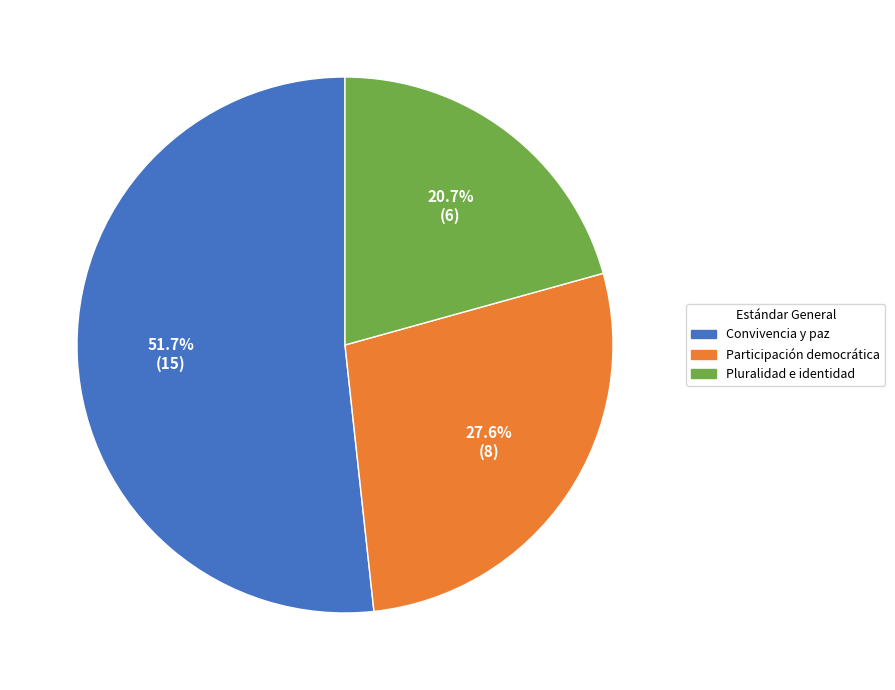

Does any single category account for the majority?

Yes